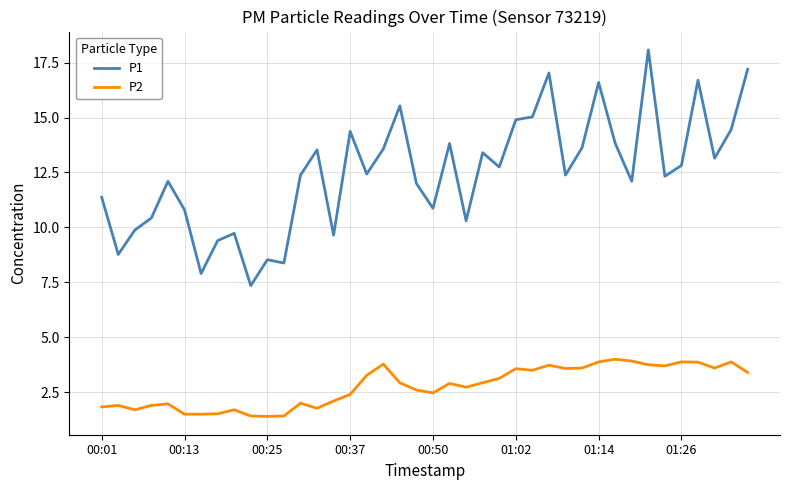

What is the minimum value shown in the chart?

1.4